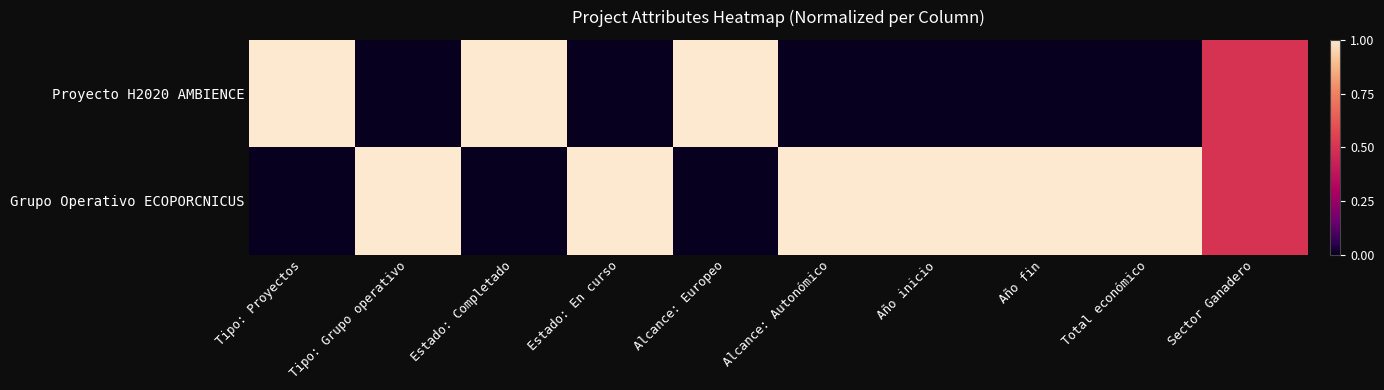

Reading left to right, what are all the values shown in this chart?

Proyecto H2020 AMBIENCE: Tipo: Proyectos=1.0	Tipo: Grupo operativo=0.0	Estado: Completado=1.0	Estado: En curso=0.0	Alcance: Europeo=1.0	Alcance: Autonómico=0.0	Año inicio=0.0	Año fin=0.0	Total económico=0.0	Sector Ganadero=0.5
Grupo Operativo ECOPORCNICUS: Tipo: Proyectos=0.0	Tipo: Grupo operativo=1.0	Estado: Completado=0.0	Estado: En curso=1.0	Alcance: Europeo=0.0	Alcance: Autonómico=1.0	Año inicio=1.0	Año fin=1.0	Total económico=1.0	Sector Ganadero=0.5